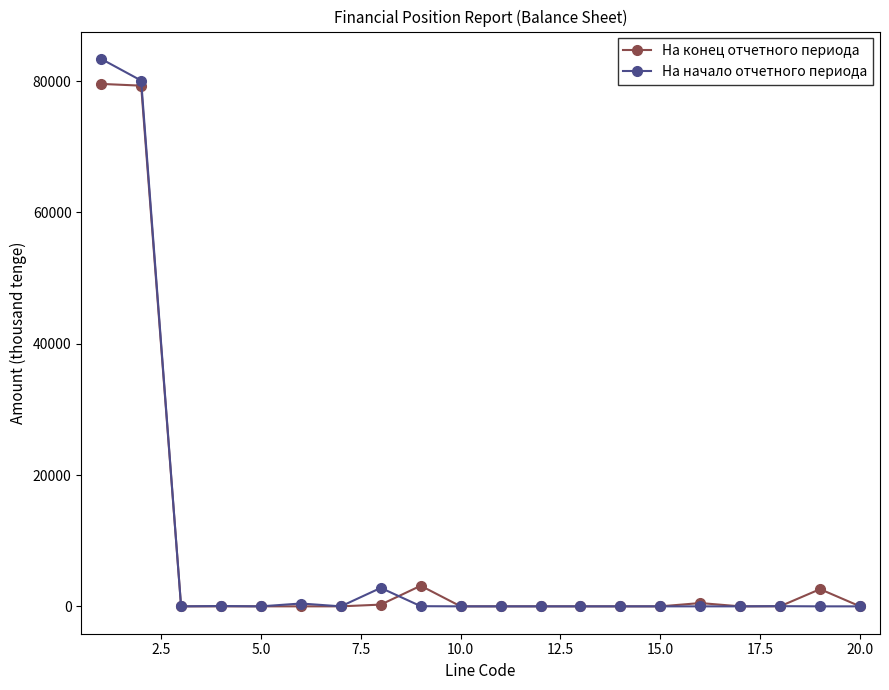

True or false: На конец отчетного периода has more than 1 interior local peaks.

True